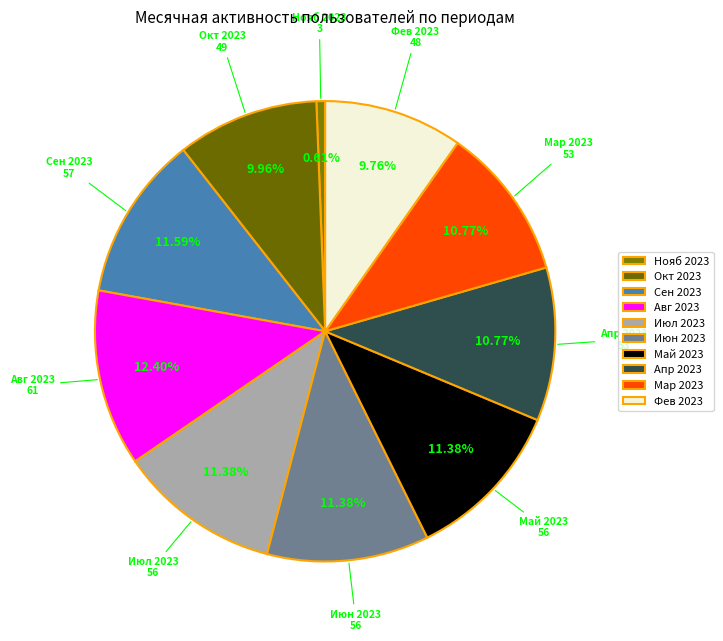

Between Май 2023 and Окт 2023, which is larger?

Май 2023